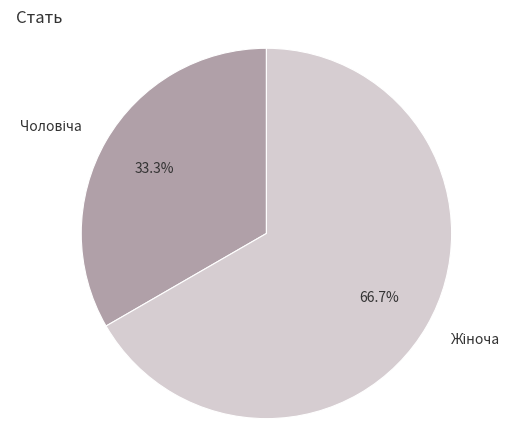

Does any single category account for the majority?

Yes